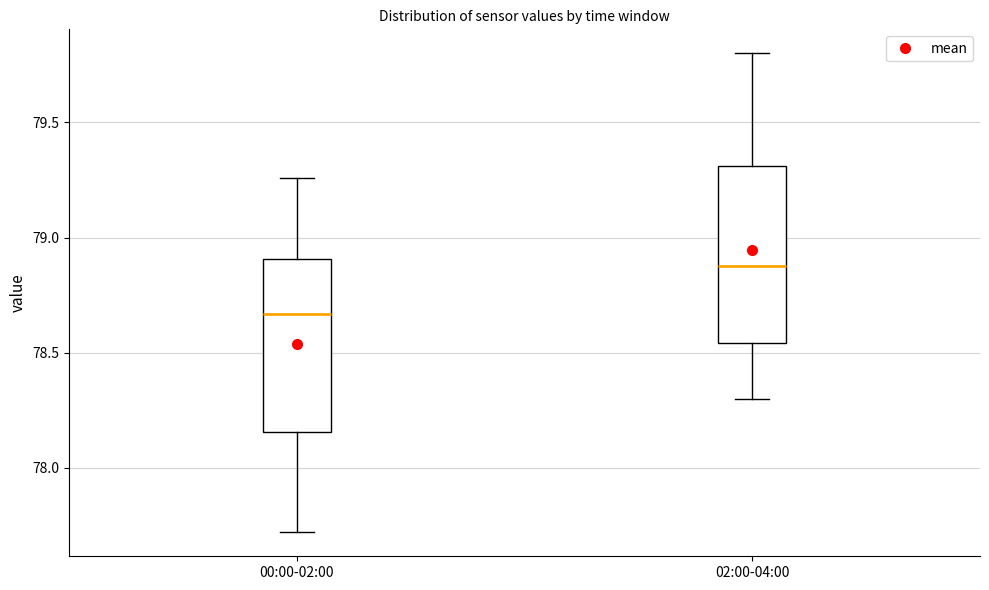

Where is the lower edge of the box for 02:00-04:00 on the y-axis? The values are not printed on the chart, so give them approximately, as read against the axis.

78.55